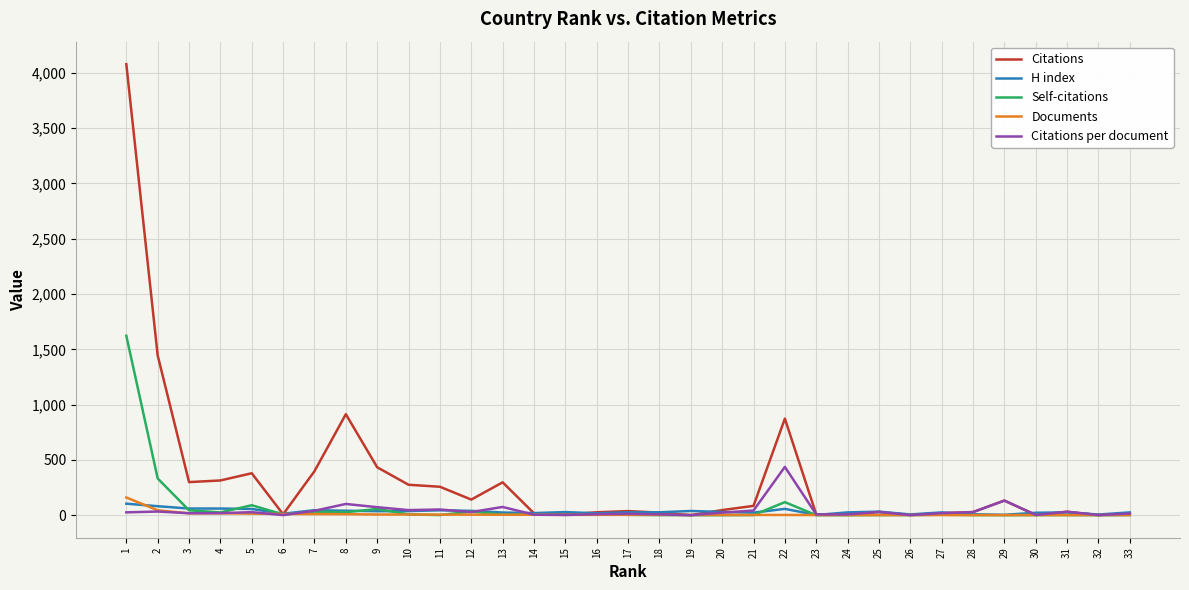

Count the number of data series in this chart.

5